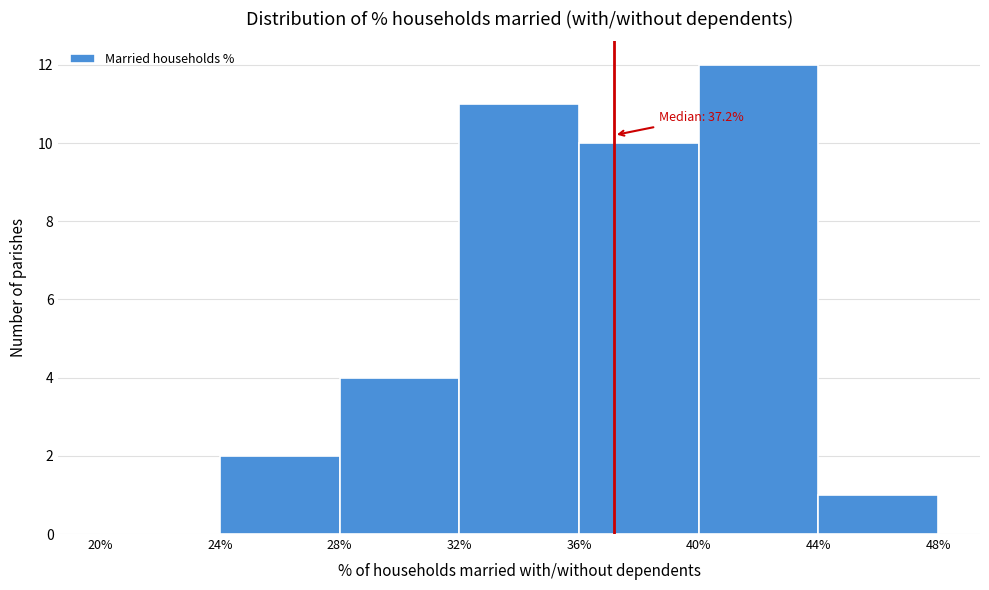

Over which range of the x-axis is the bar tallest?

40% to 44%